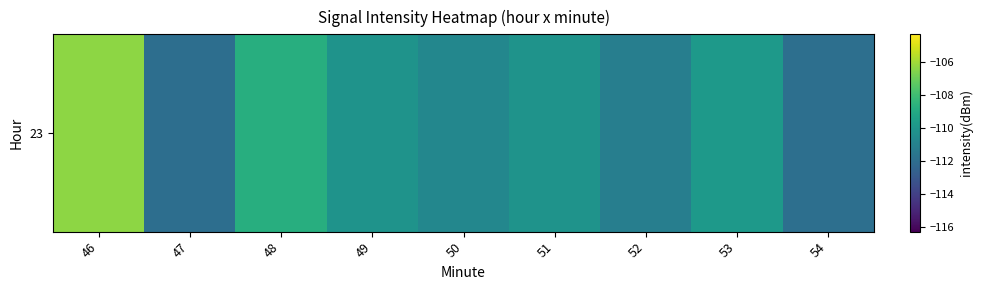

How many series are shown in this chart?

1